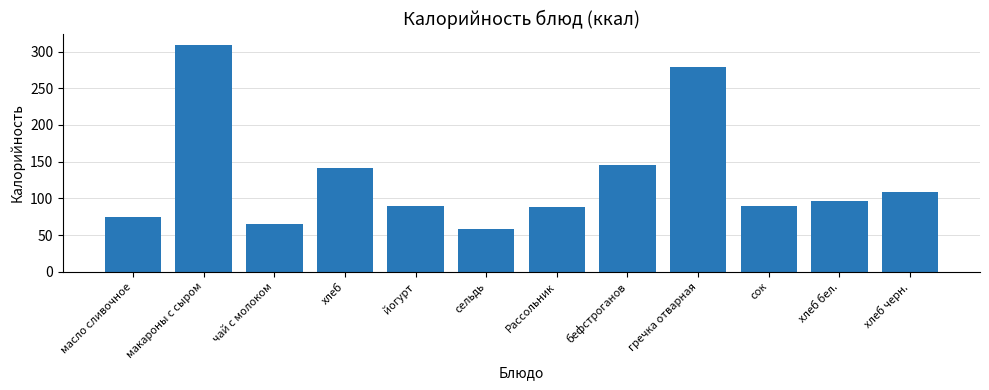

What is the label of the 2nd bar from the left?

макароны с сыром